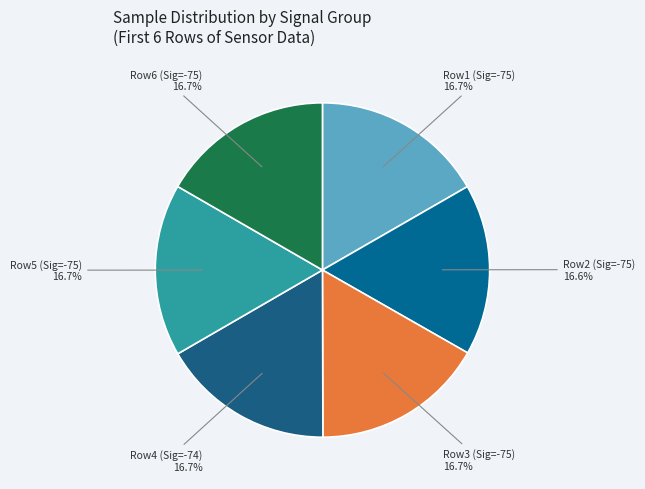

Is Row5 (Sig=-75) the majority of the pie?

No